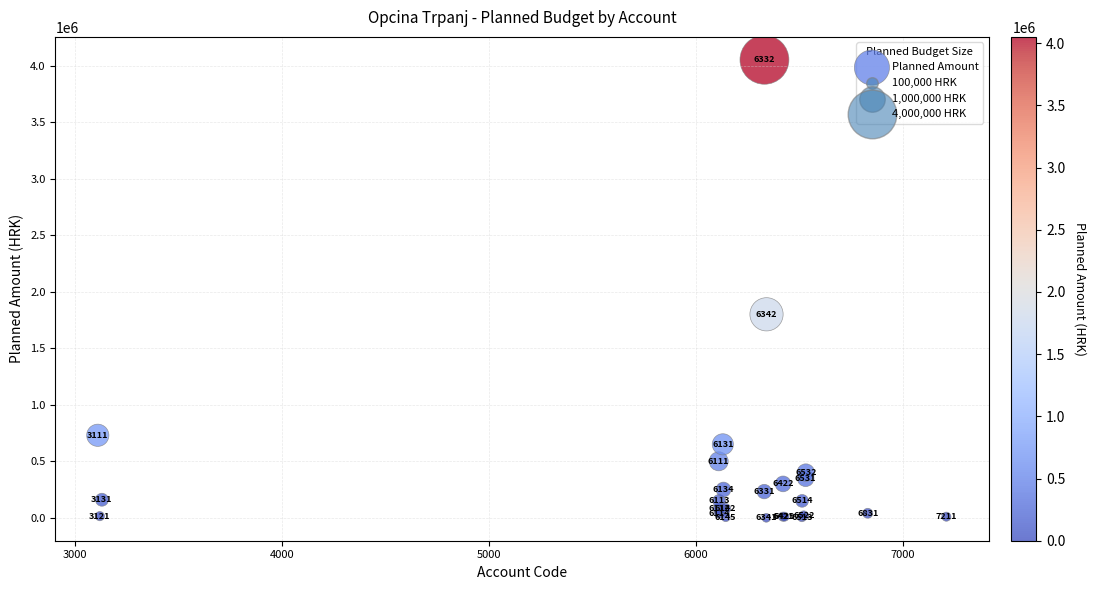

What Y value in the scatter plot is closest to 2025500?

1800000